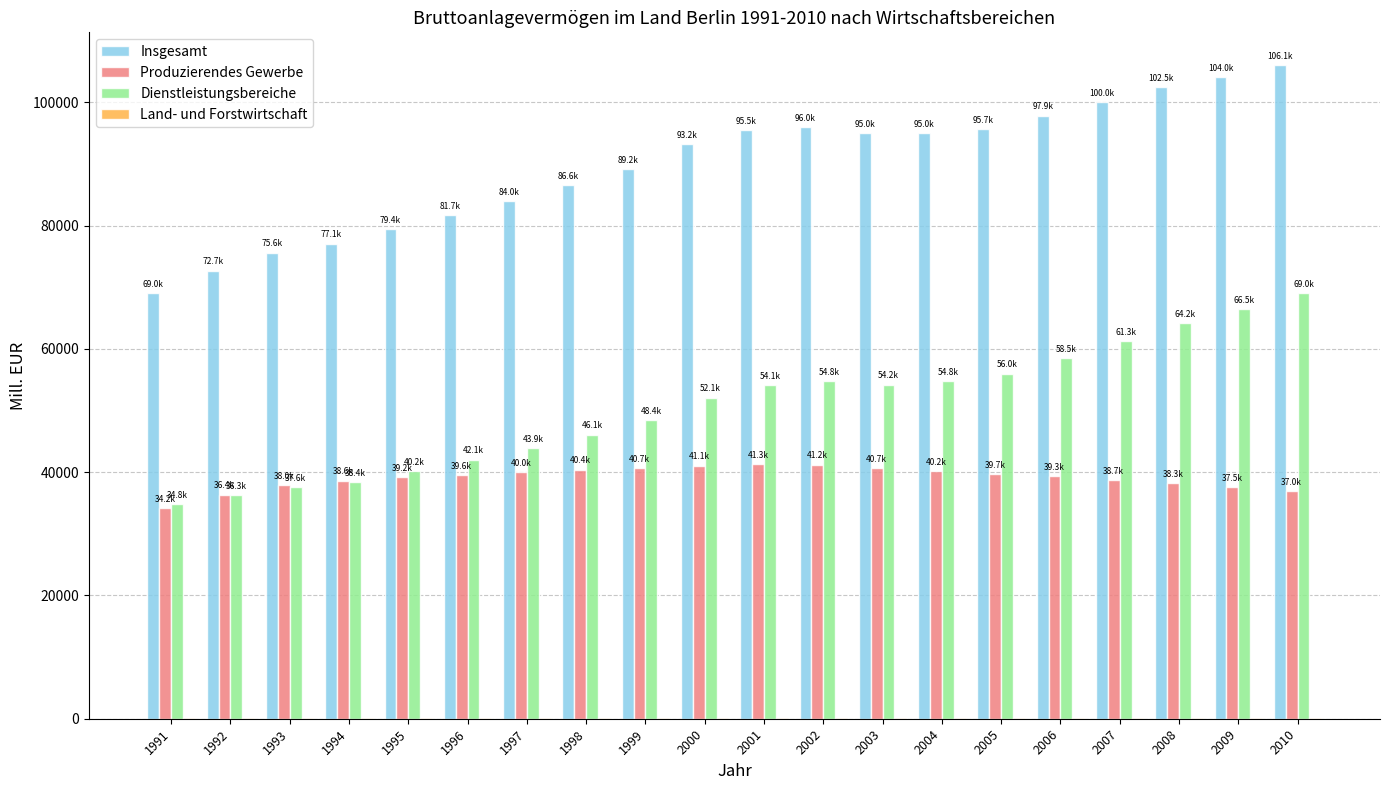

Between 1992 and 1996, which series saw the biggest shift?

Insgesamt